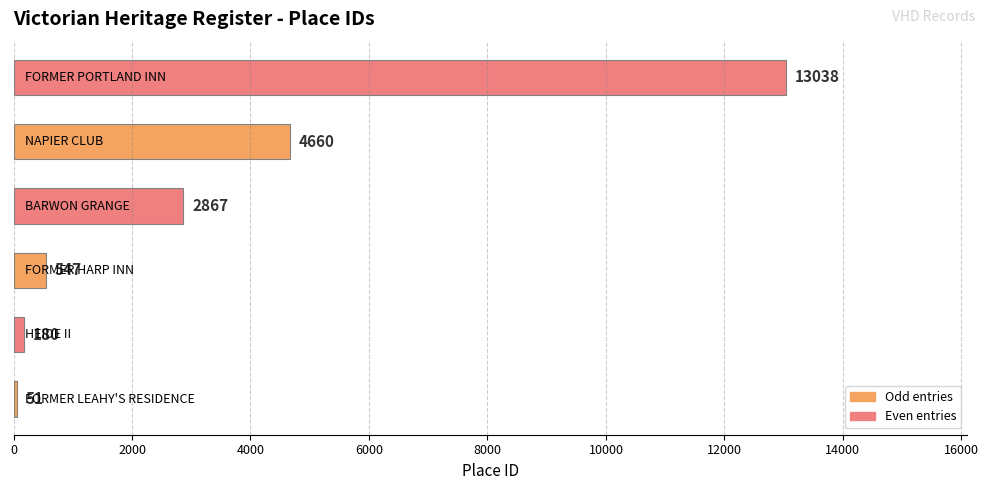

What is the average value?

3557